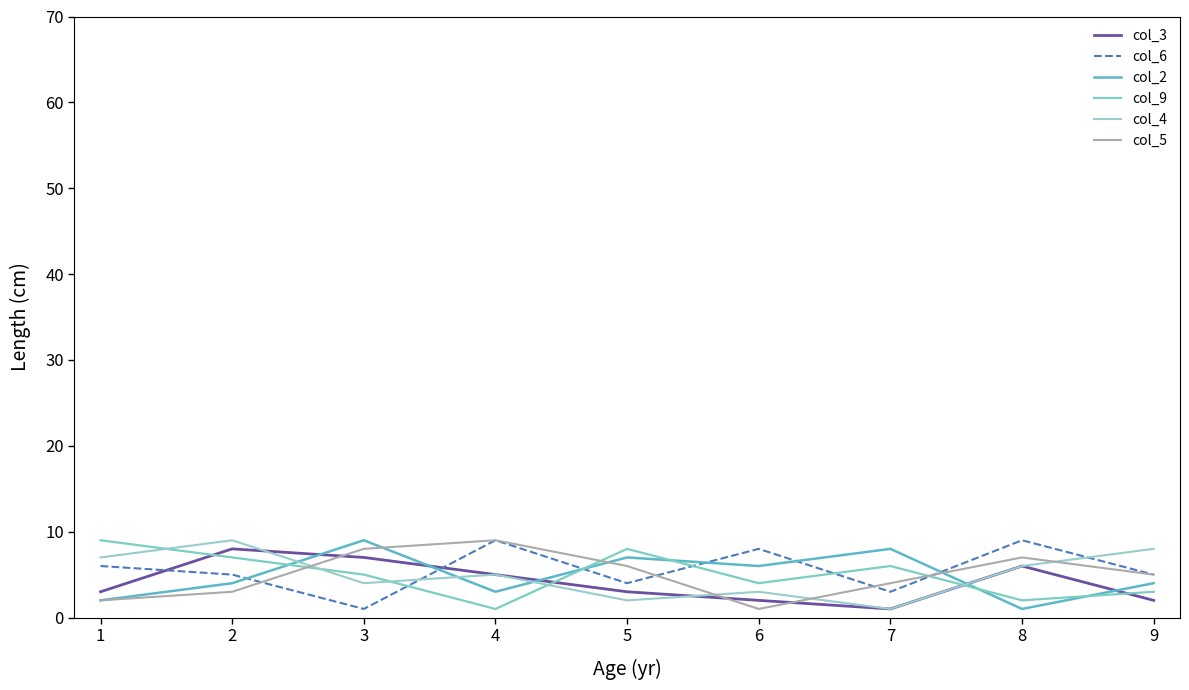

What is the sum of all col_9 values?

45